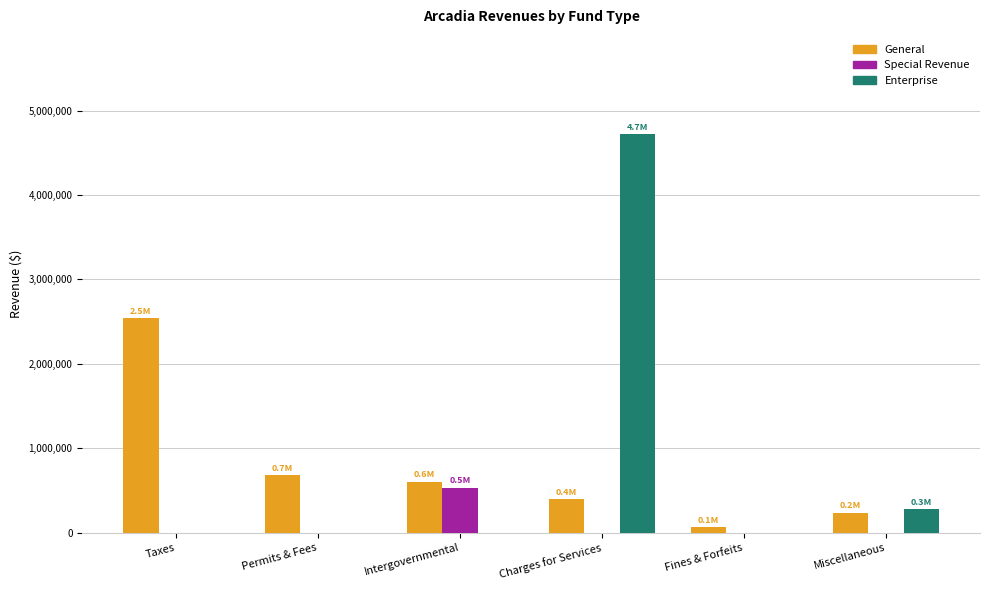

What is the maximum value shown in the chart?

4718720